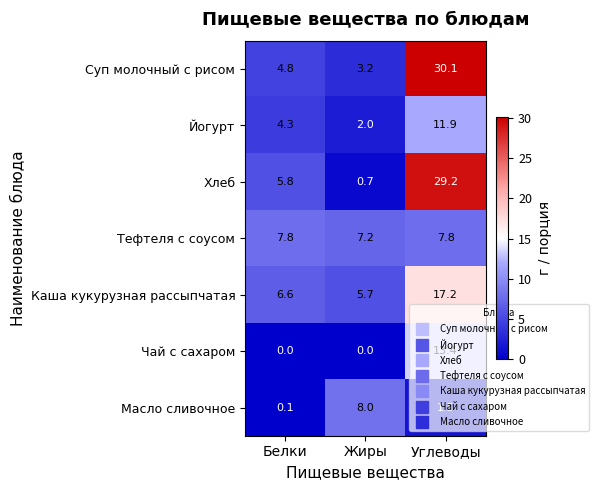

What is the difference between the second highest and minimum values in the Хлеб series?

5.1